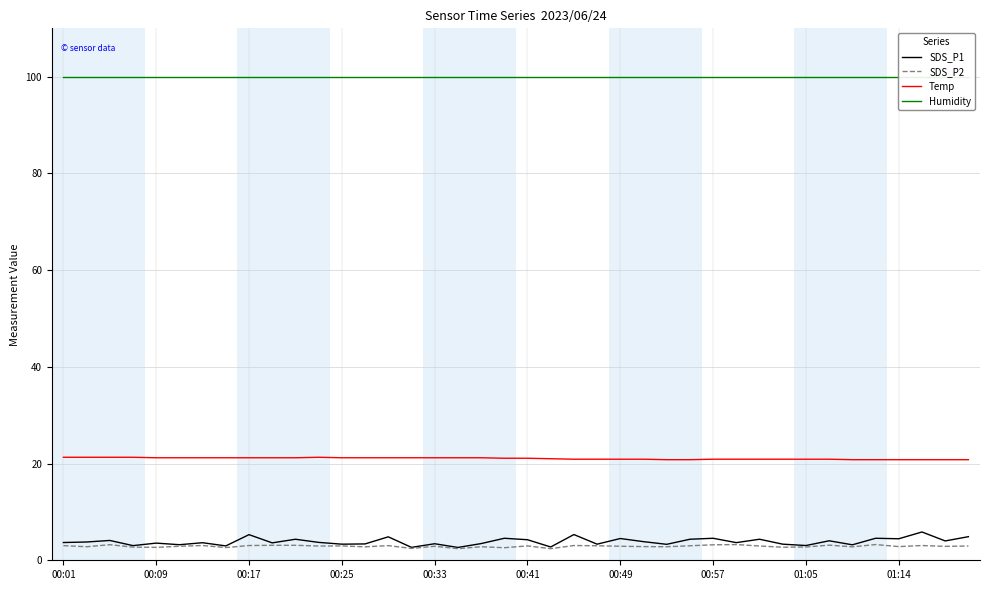

True or false: SDS_P1 and Temp cross at least once.

False